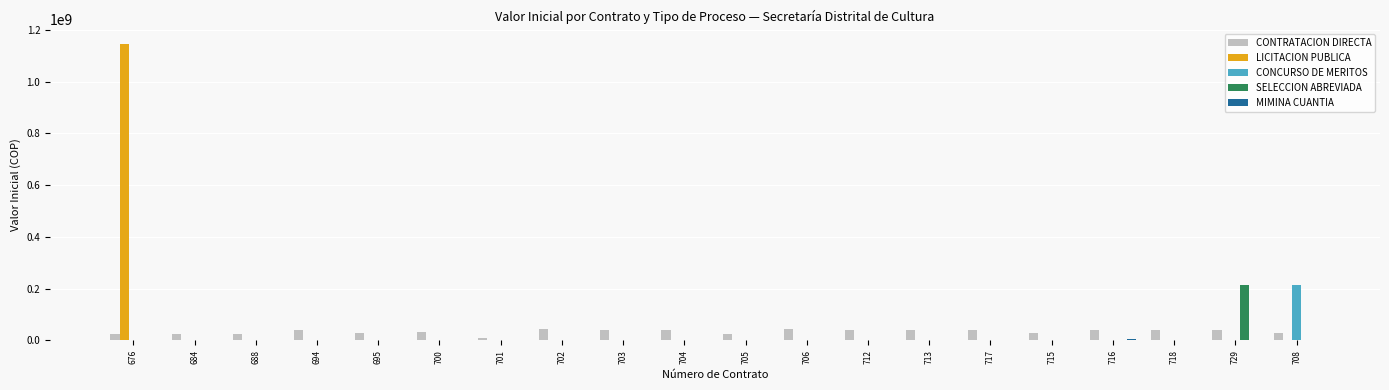

True or false: CONTRATACION DIRECTA has a value of 32595000 at 700.

True